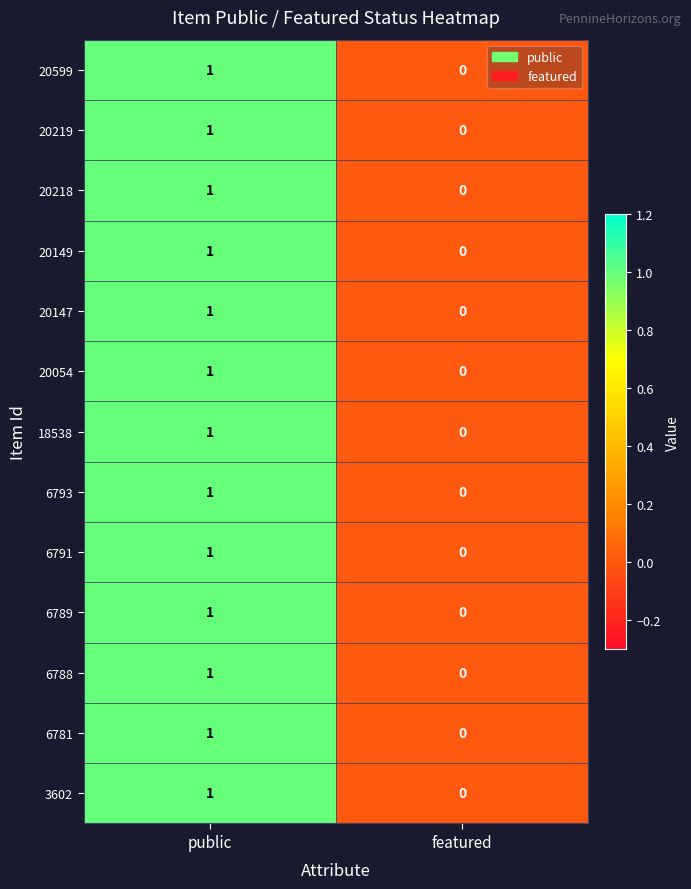

Reading right to left, extract all data points from this chart.

20599: featured=0	public=1
20219: featured=0	public=1
20218: featured=0	public=1
20149: featured=0	public=1
20147: featured=0	public=1
20054: featured=0	public=1
18538: featured=0	public=1
6793: featured=0	public=1
6791: featured=0	public=1
6789: featured=0	public=1
6788: featured=0	public=1
6781: featured=0	public=1
3602: featured=0	public=1